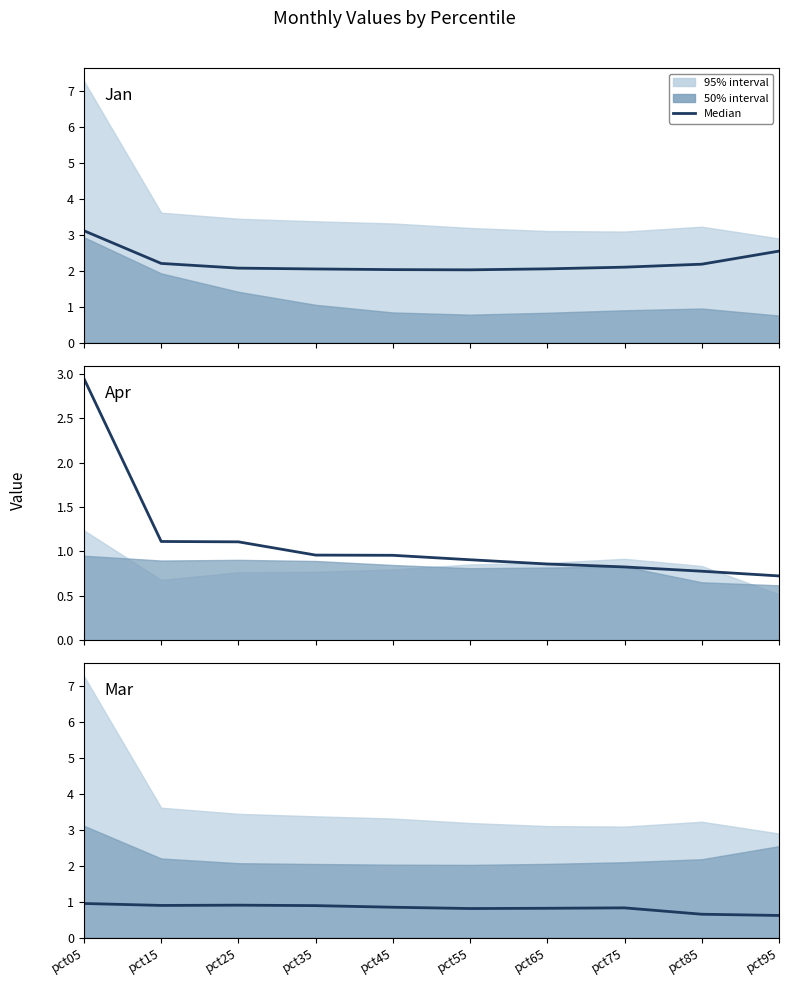

List the labels in order of value, smallest first.

pct95, pct85, pct55, pct65, pct75, pct45, pct35, pct15, pct25, pct05